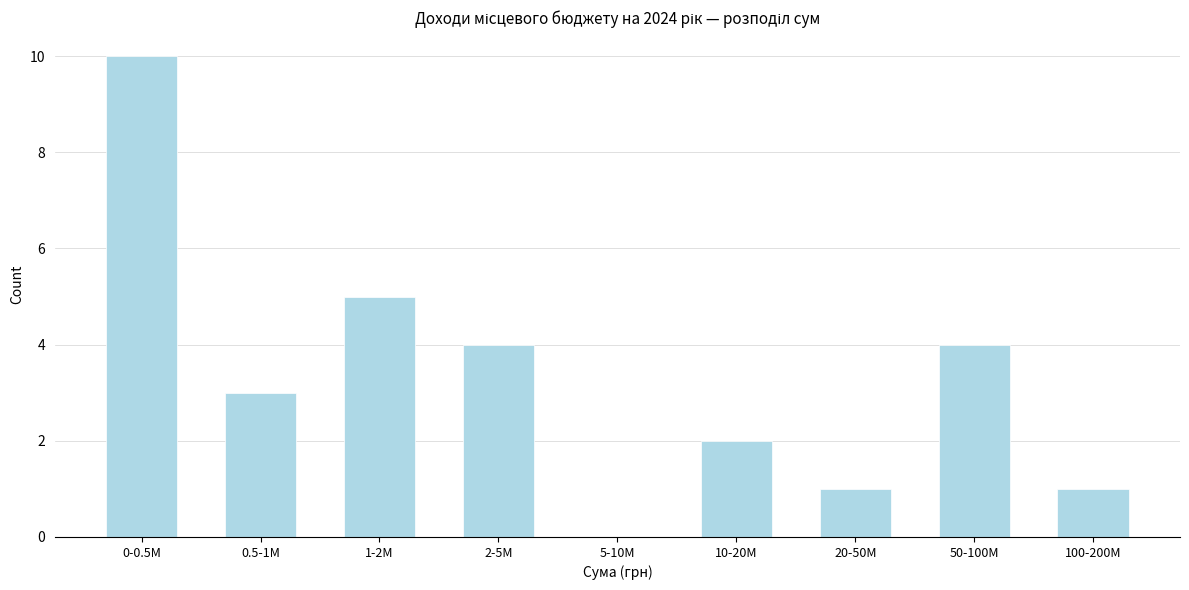

Reading right to left, transcribe all the data shown in this chart.

100-200M=1	50-100M=4	20-50M=1	10-20M=2	5-10M=0	2-5M=4	1-2M=5	0.5-1M=3	0-0.5M=10